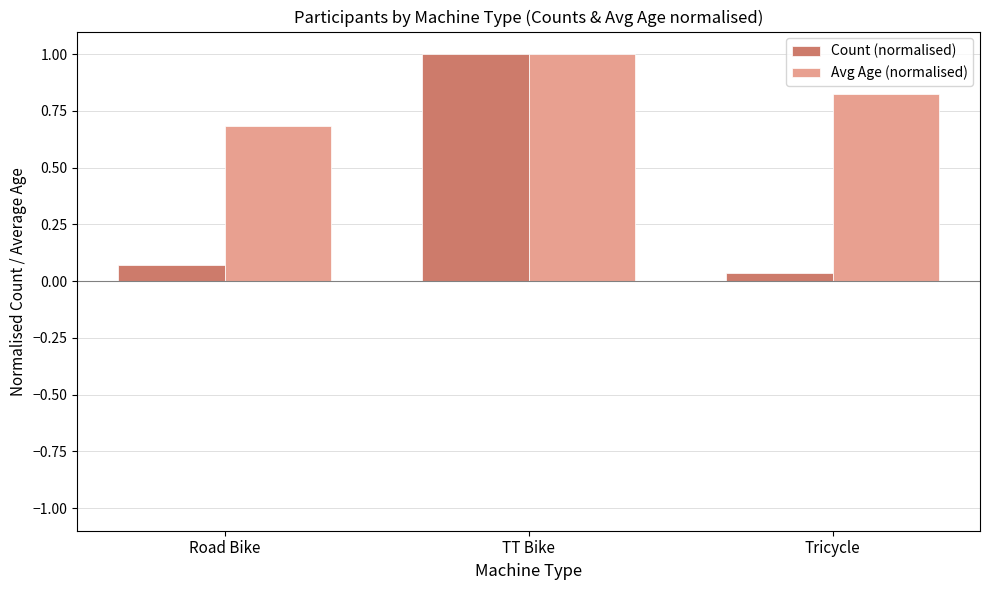

How many distinct data groups are displayed?

2